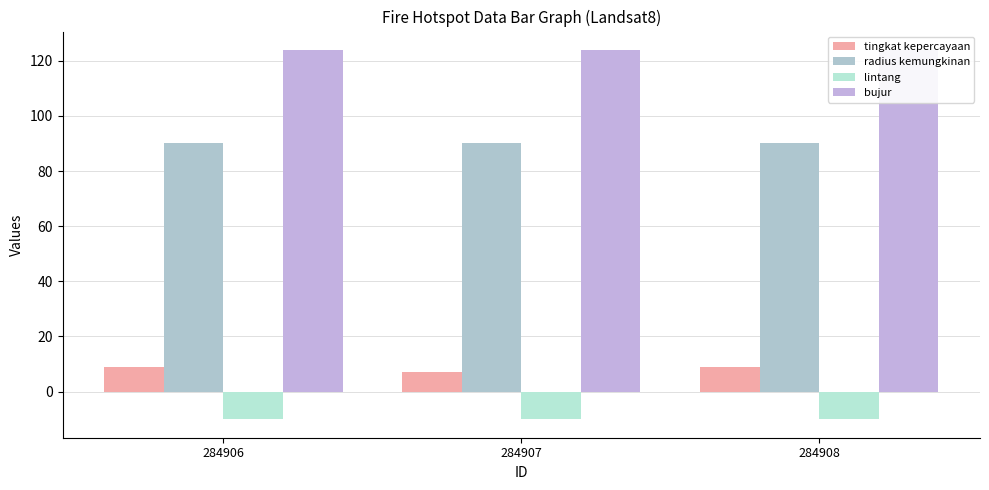

What is the average value of the radius kemungkinan series?

90.0